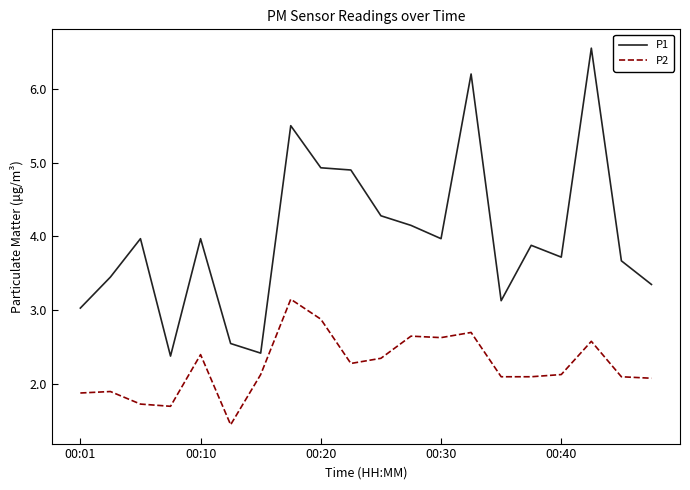

Rank the series by their average value, from lowest to highest.

P2, P1